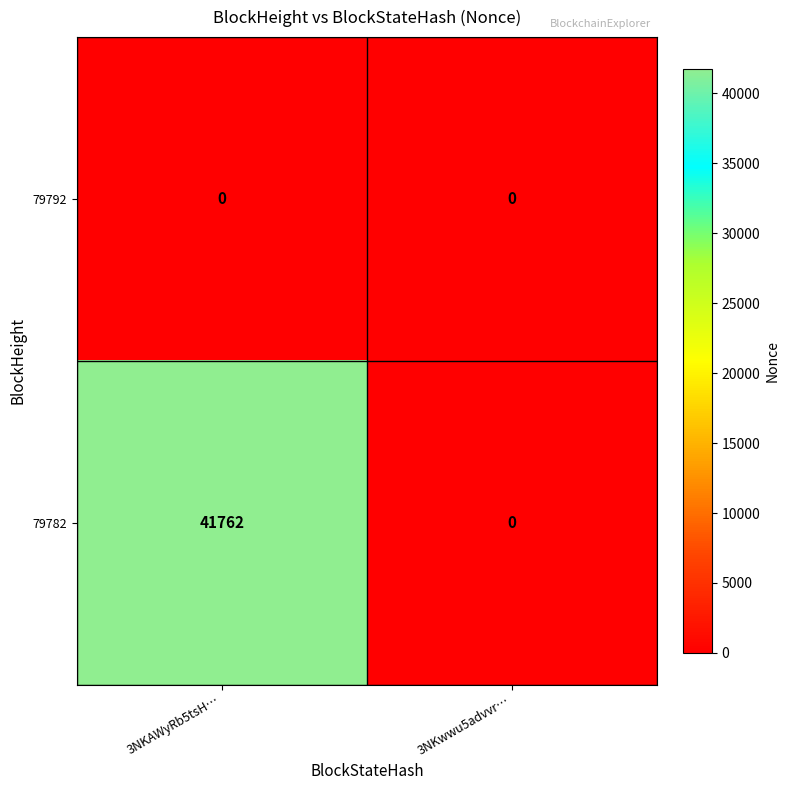

The value of 79782 at 3NKwwu5advvr… is 0. True or false?

True